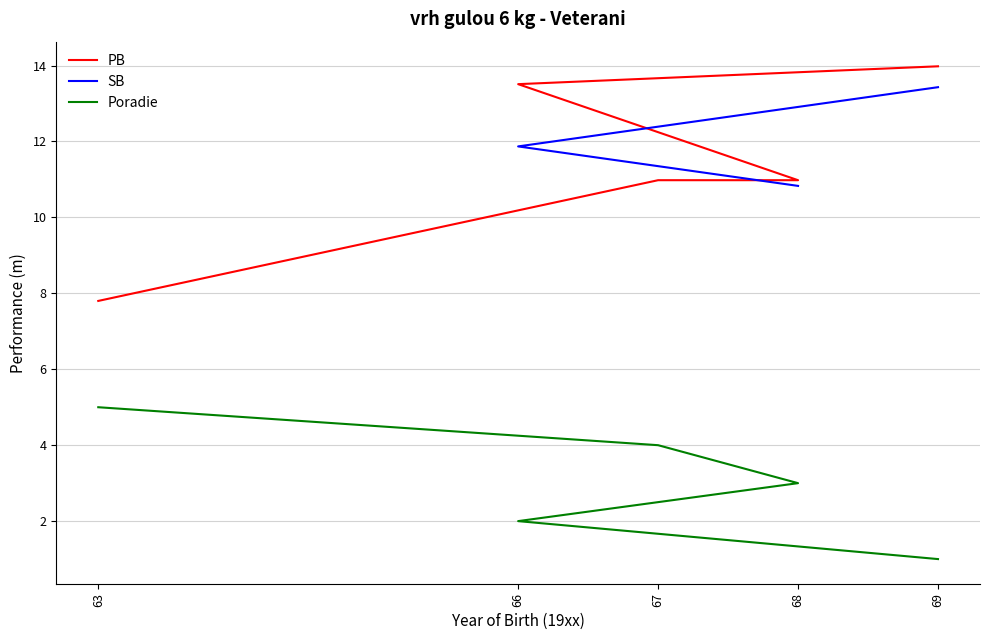

What is the label of the 3rd point from the left?

68